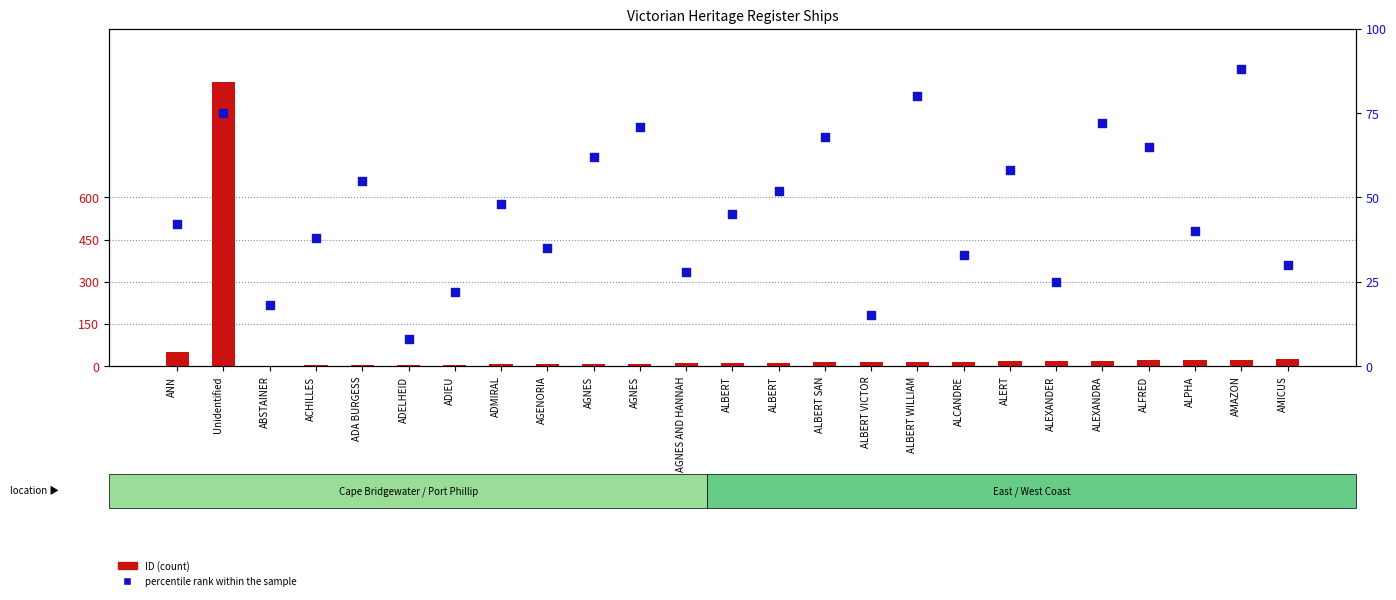

Which series reaches the maximum Y coordinate?

ID (count)